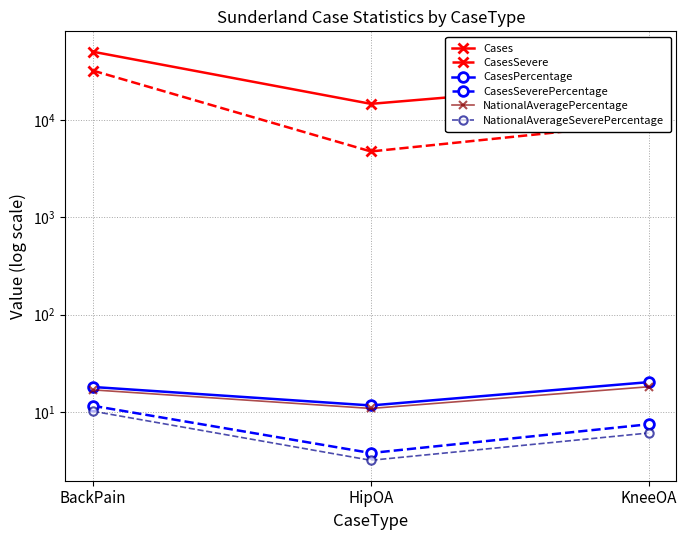

What is the difference between the highest and lowest values at BackPain?

49981.8